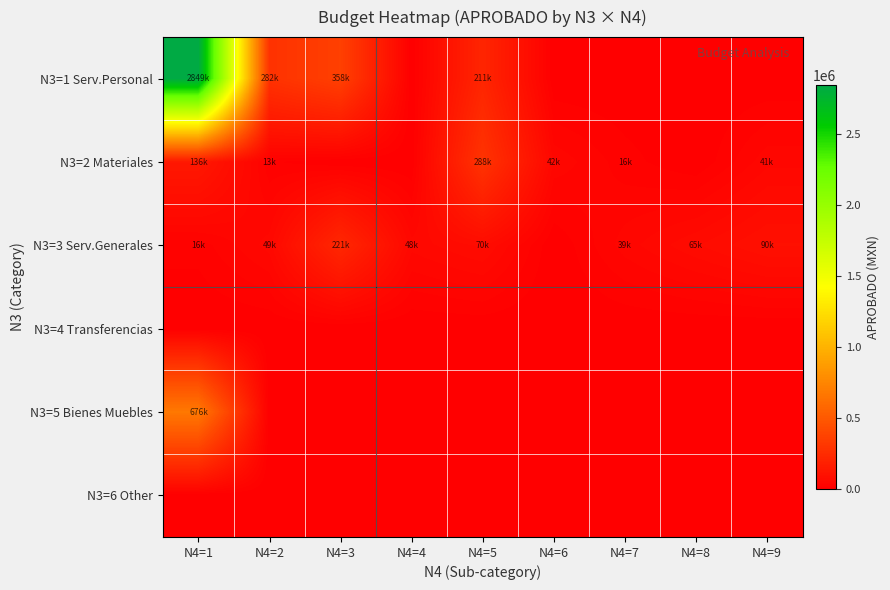

Reading right to left, extract all data points from this chart.

N3=1 Serv.Personal: N4=9=0.0	N4=8=0.0	N4=7=0.0	N4=6=0.0	N4=5=210633.4	N4=4=0.0	N4=3=358027.9	N4=2=281524.5	N4=1=2848656.6
N3=2 Materiales: N4=9=41000.0	N4=8=0.0	N4=7=16000.0	N4=6=42000.0	N4=5=288000.0	N4=4=0.0	N4=3=0.0	N4=2=13000.0	N4=1=135700.0
N3=3 Serv.Generales: N4=9=90340.5	N4=8=65464.4	N4=7=39000.0	N4=6=0.0	N4=5=70000.0	N4=4=48400.0	N4=3=221000.0	N4=2=49400.0	N4=1=15500.0
N3=4 Transferencias: N4=9=0.0	N4=8=0.0	N4=7=0.0	N4=6=0.0	N4=5=0.0	N4=4=0.0	N4=3=0.0	N4=2=0.0	N4=1=0.0
N3=5 Bienes Muebles: N4=9=0.0	N4=8=0.0	N4=7=0.0	N4=6=0.0	N4=5=0.0	N4=4=0.0	N4=3=0.0	N4=2=0.0	N4=1=676233.6
N3=6 Other: N4=9=0.0	N4=8=0.0	N4=7=0.0	N4=6=0.0	N4=5=0.0	N4=4=0.0	N4=3=0.0	N4=2=0.0	N4=1=0.0